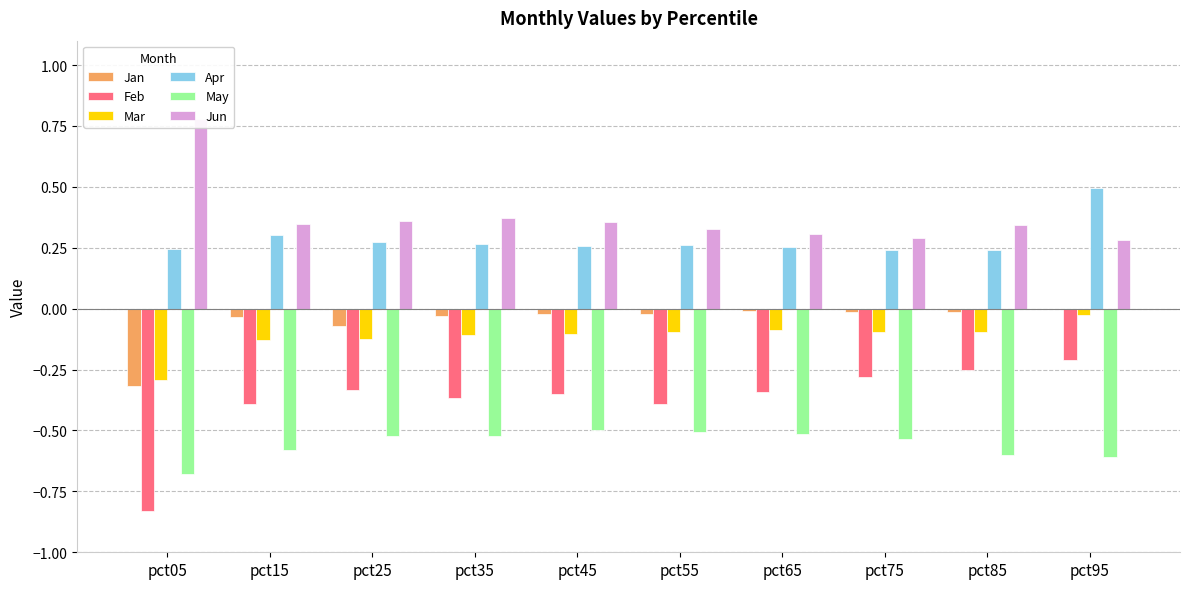

True or false: Jun has a value of 0.8 at pct05.

True